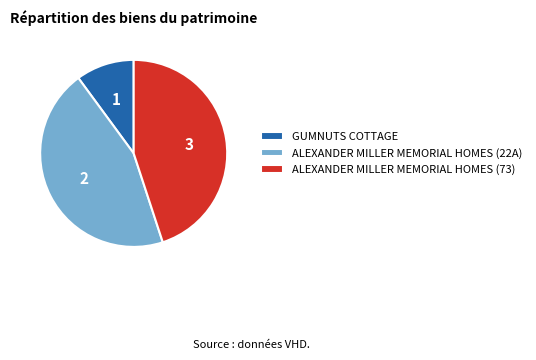

Which has a higher value, GUMNUTS COTTAGE or ALEXANDER MILLER MEMORIAL HOMES (73)?

ALEXANDER MILLER MEMORIAL HOMES (73)